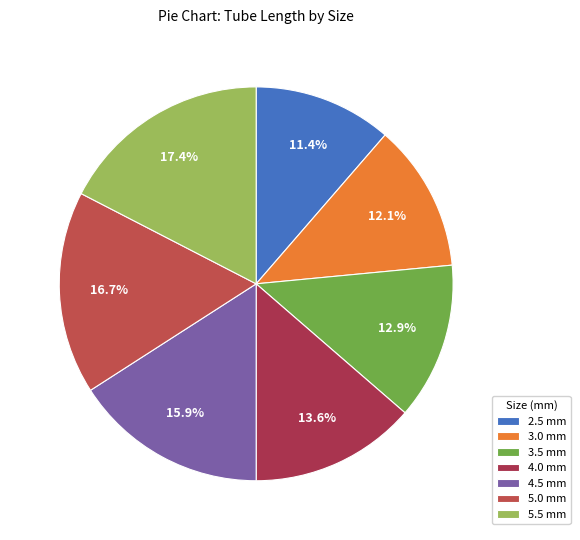

Rank the categories by value from lowest to highest.

2.5, 3.0, 3.5, 4.0, 4.5, 5.0, 5.5